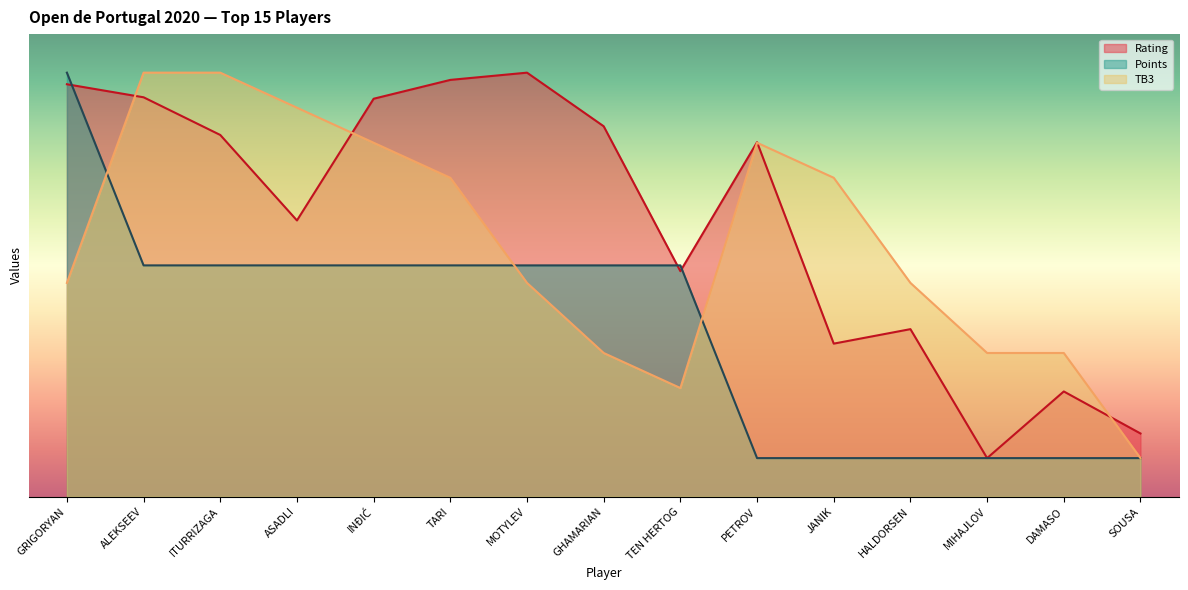

At which label is Rating closest to 30?

TEN HERTOG